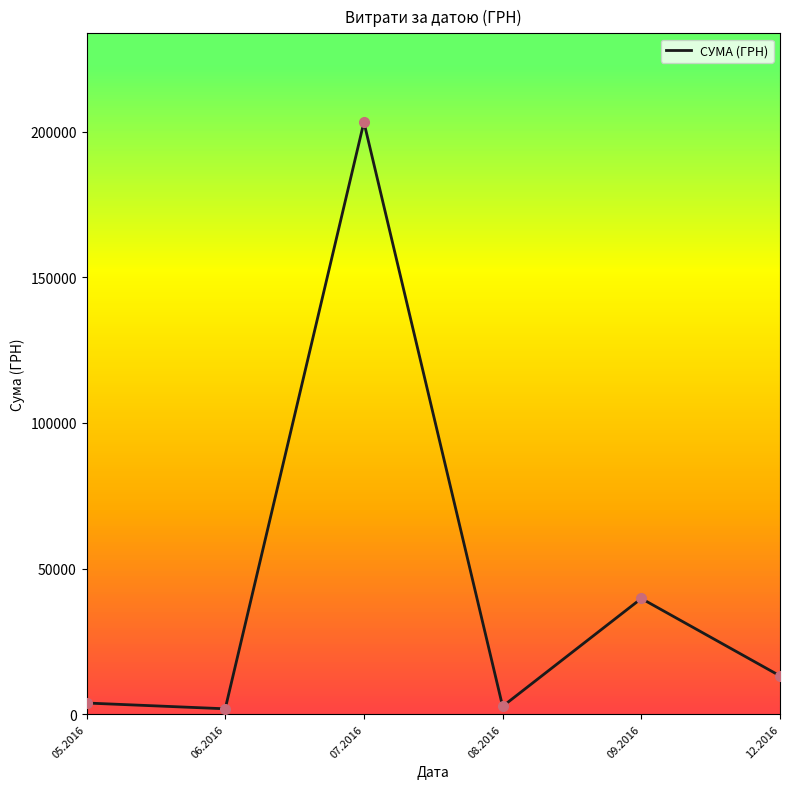

Which has a higher value, 06.2016 or 07.2016?

07.2016